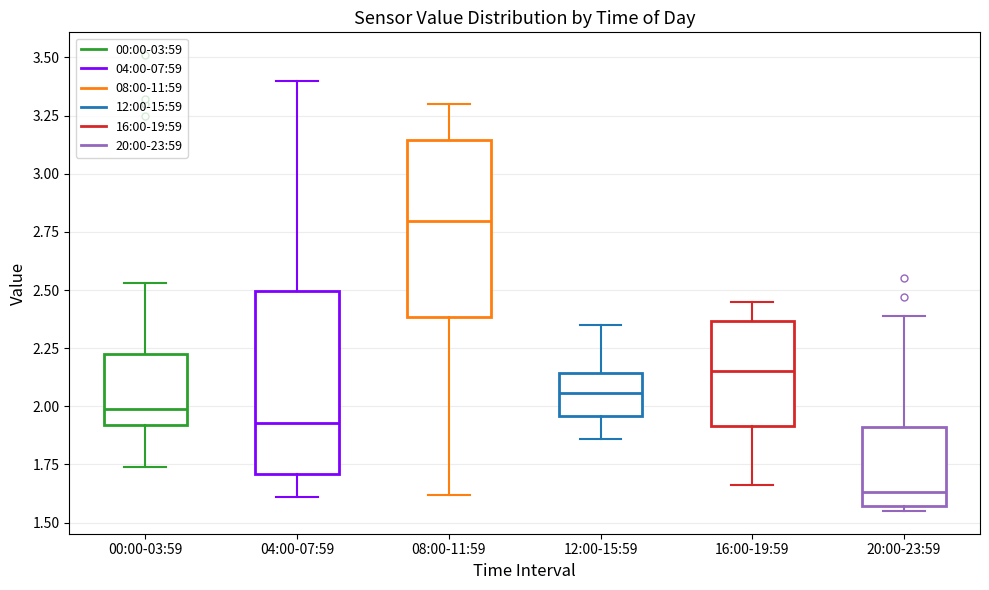

Reading left to right, transcribe this box plot: for each box, give where its median line is, the range the box spans, and where its two whiskers end, as read against the y-axis. The values are not printed on the chart, so give them approximately, as read against the axis.

00:00-03:59: median 2.00, box 1.90 to 2.25, whiskers 1.75 to 2.55
04:00-07:59: median 1.95, box 1.70 to 2.50, whiskers 1.60 to 3.40
08:00-11:59: median 2.80, box 2.40 to 3.15, whiskers 1.60 to 3.30
12:00-15:59: median 2.05, box 1.95 to 2.15, whiskers 1.85 to 2.35
16:00-19:59: median 2.15, box 1.90 to 2.35, whiskers 1.65 to 2.45
20:00-23:59: median 1.65, box 1.55 to 1.90, whiskers 1.55 (just below the box's lower edge) to 2.40